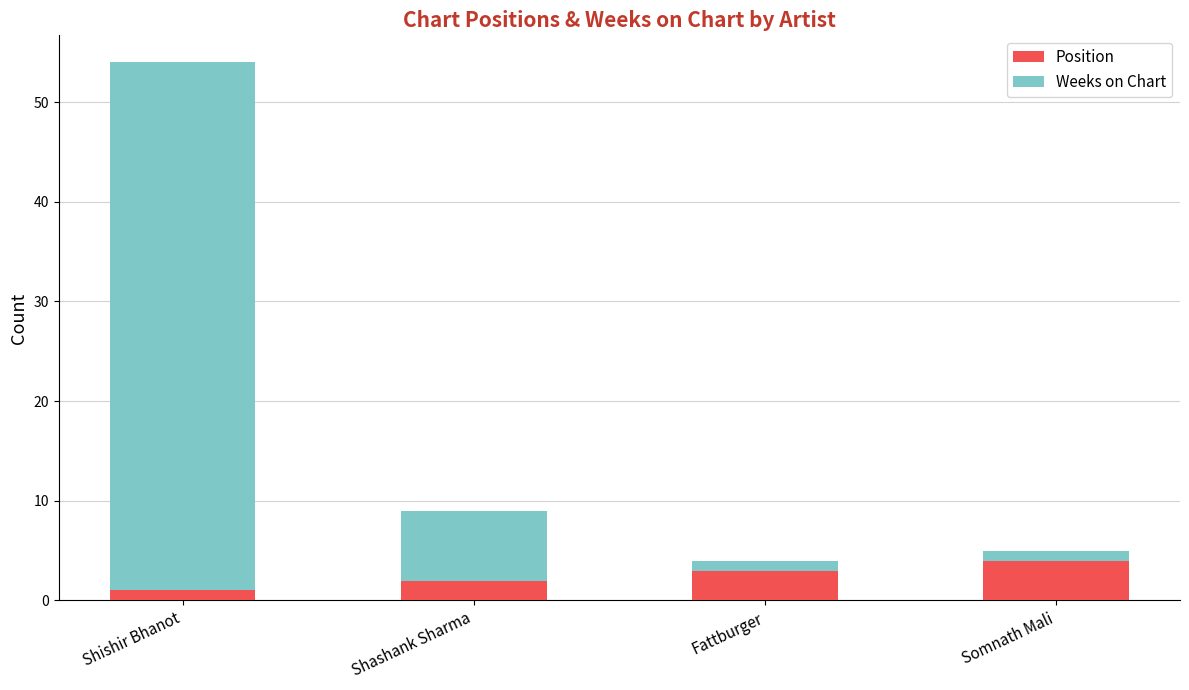

The value of Position at Fattburger is 3. True or false?

True